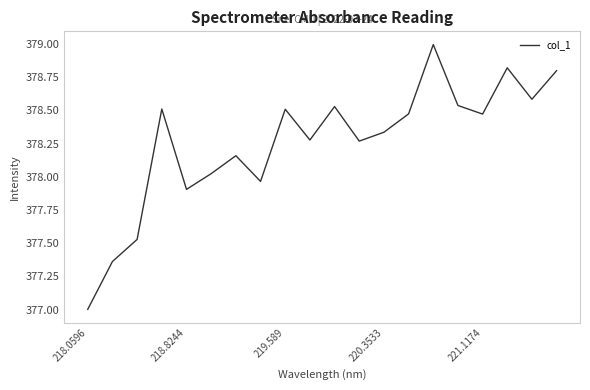

What is the minimum value shown in the chart?

377.0